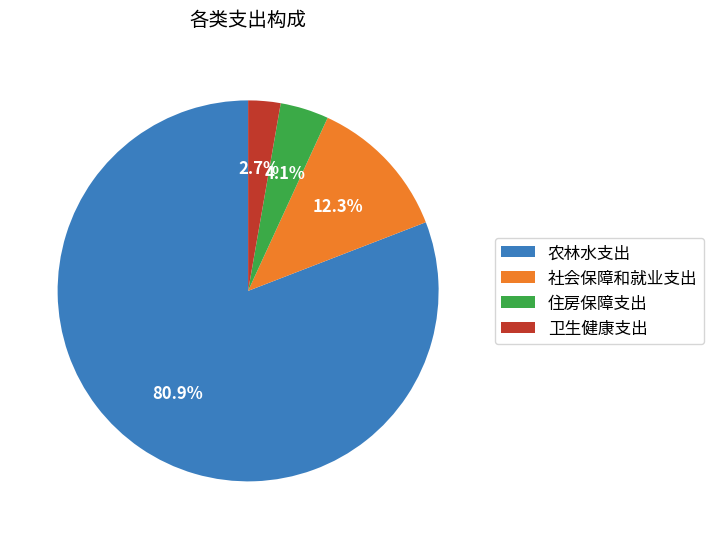

Is the sum of 社会保障和就业支出 and 住房保障支出 greater than half?

No